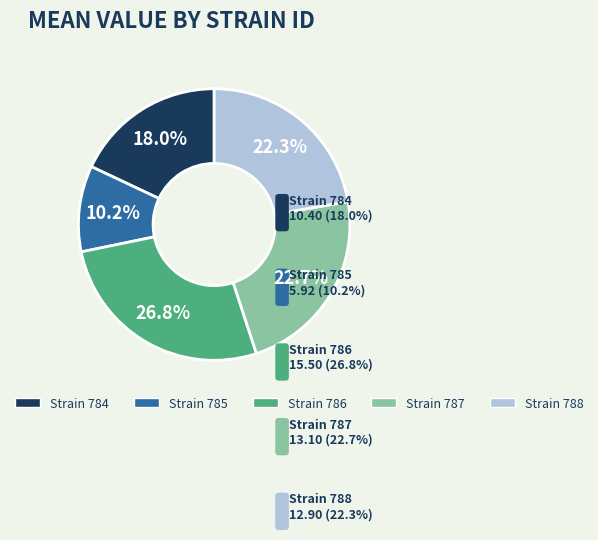

How many slices are in this pie chart?

5